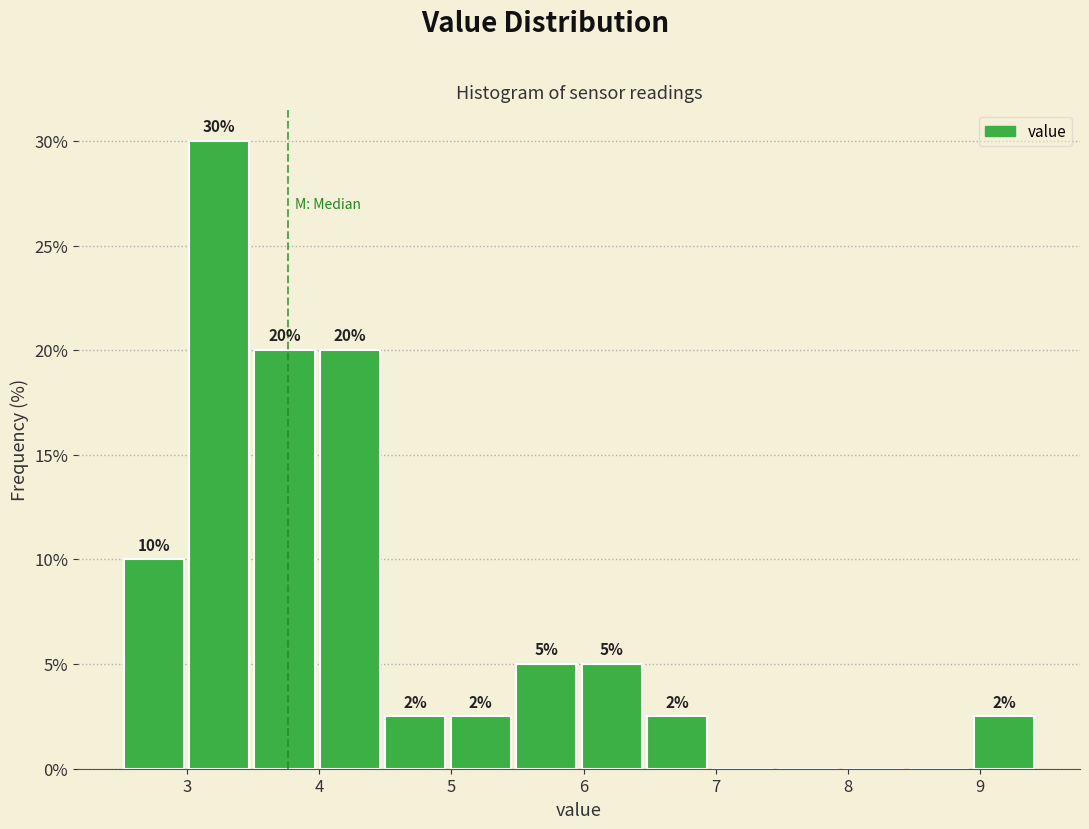

Which range on the x-axis has the tallest bar?

3.0 to 3.5